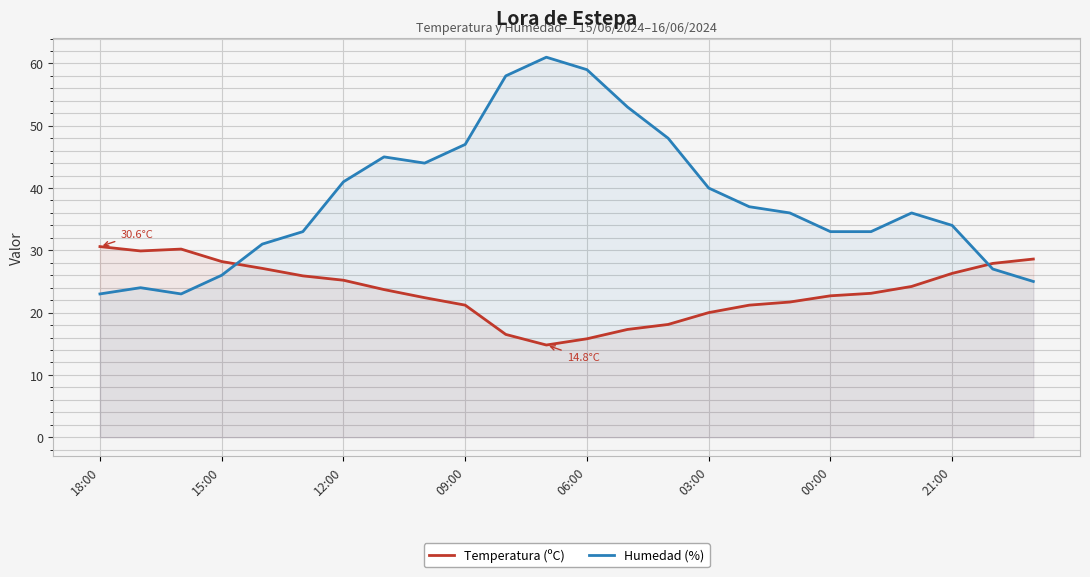

List the series in order of their overall mean, lowest first.

Temperatura (ºC), Humedad (%)